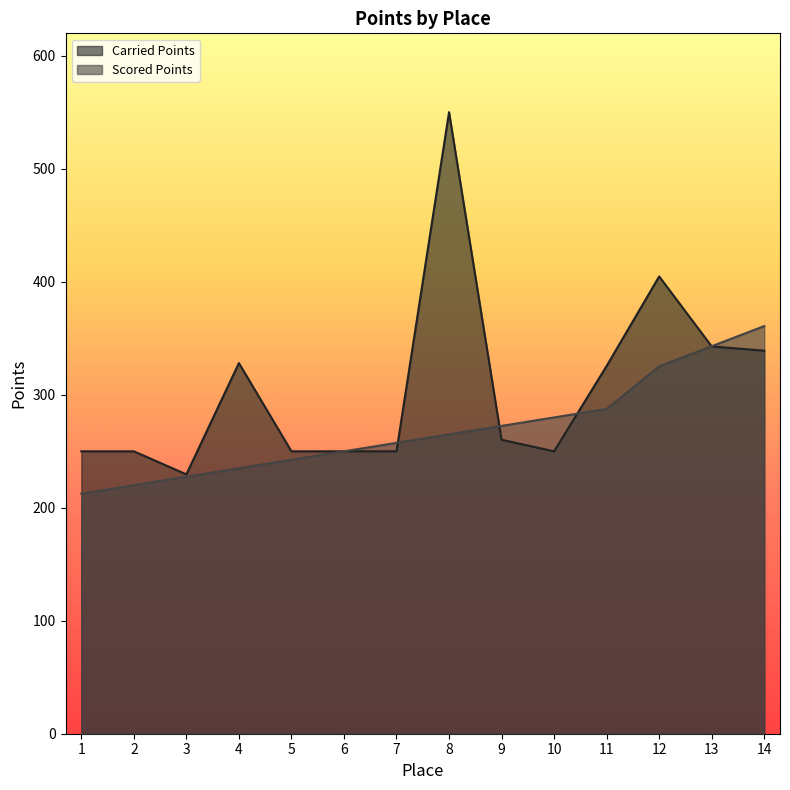

The Scored Points series shows 287.5 at 11. True or false?

True